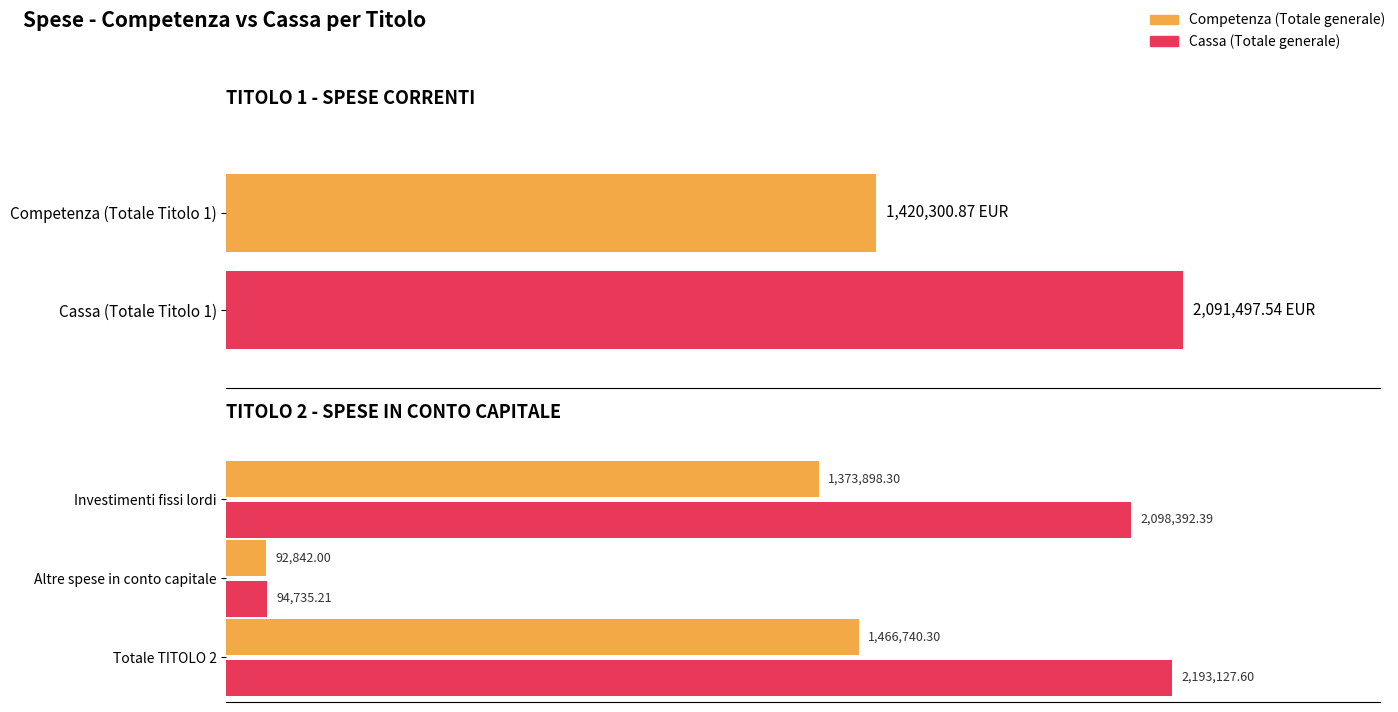

What is the spread (max minus min) of values at Altre spese in conto capitale?

1893.2